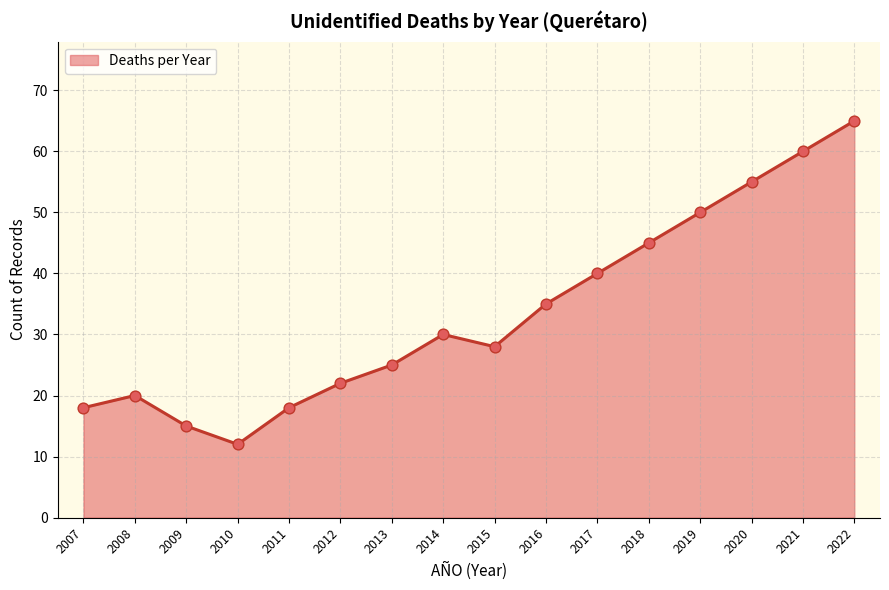

What is the change in value from 2009 to 2019?

+35